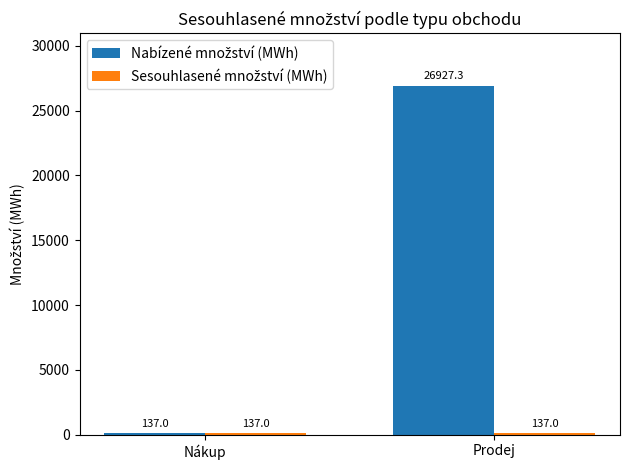

What is the smallest value displayed?

137.0